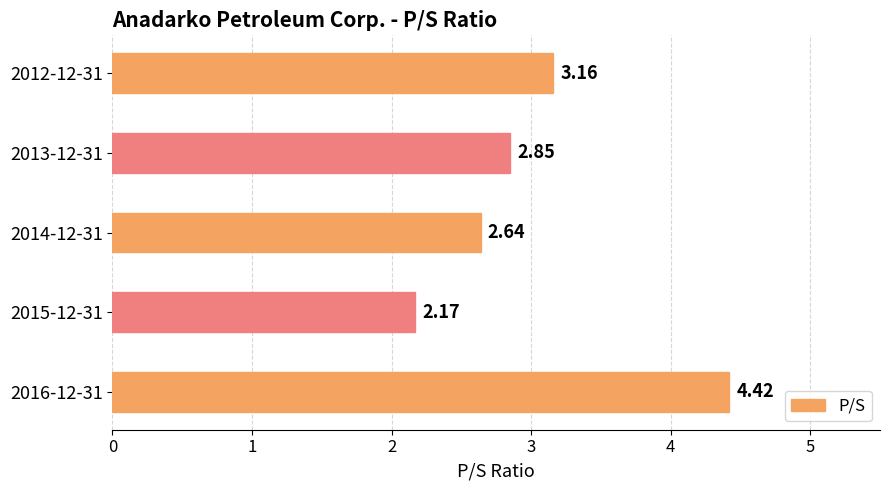

What is the sum of the values at 2013-12-31 and 2012-12-31?

6.0